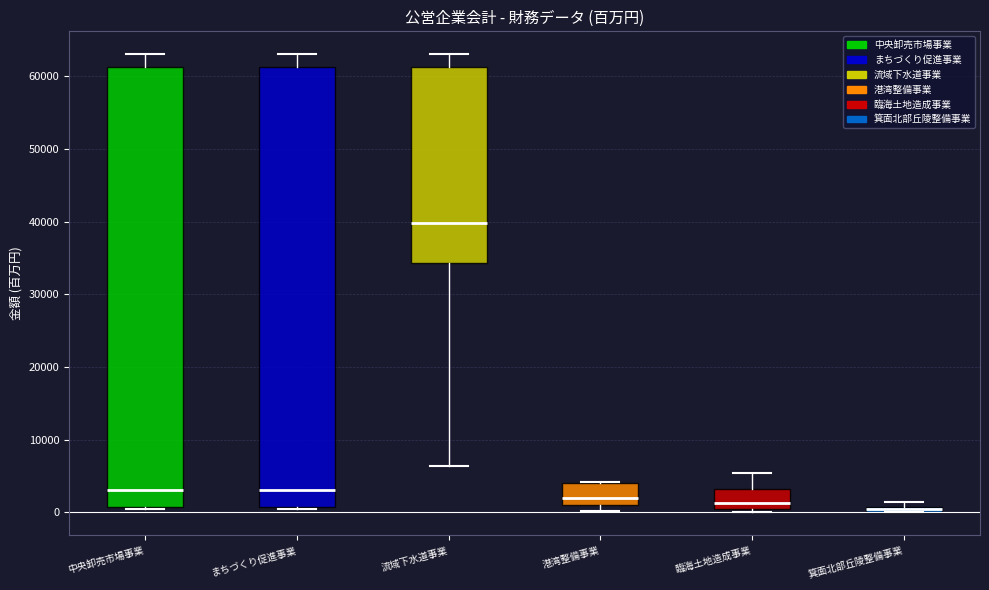

Where does the median line of the box for 流域下水道事業 sit on the y-axis? The values are not printed on the chart, so give them approximately, as read against the axis.

40000